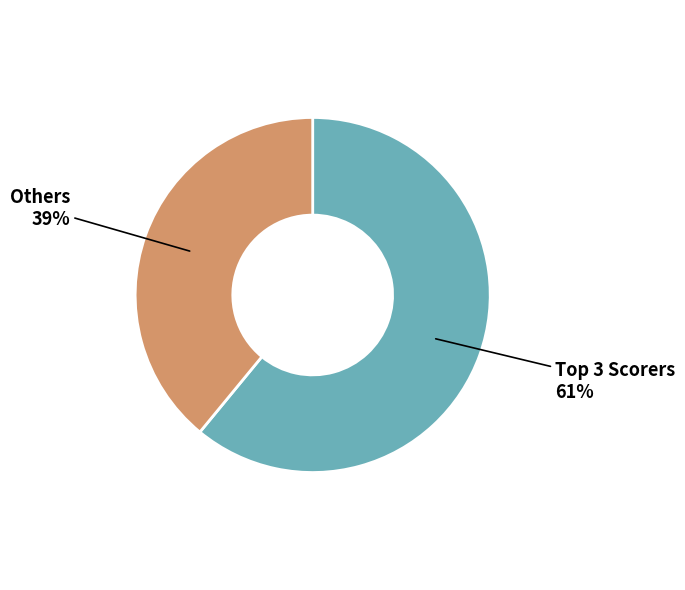

To the nearest percent, what is the average slice percentage?

50%